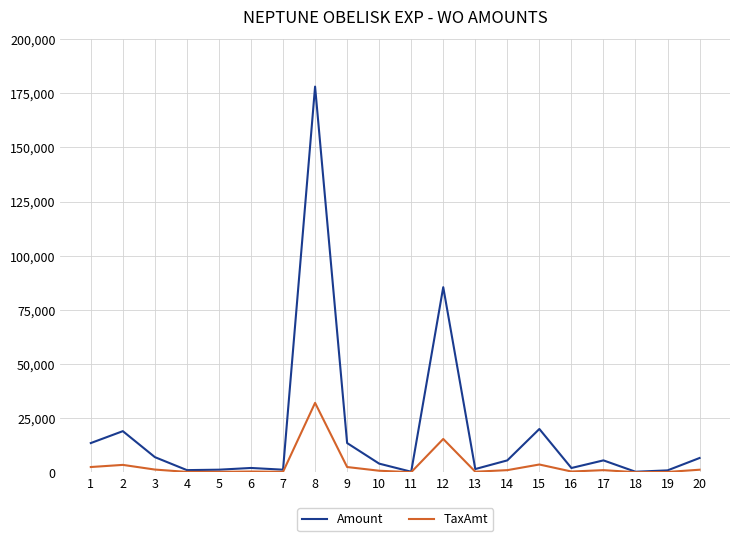

What is the highest value of the TaxAmt series?

32062